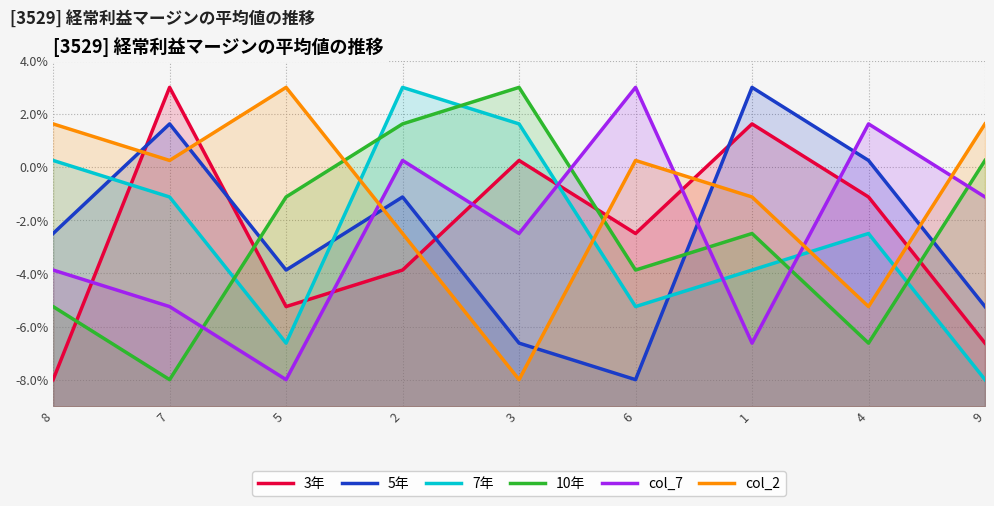

What is the value of the 10年 point at the 9th from the left?

0.2